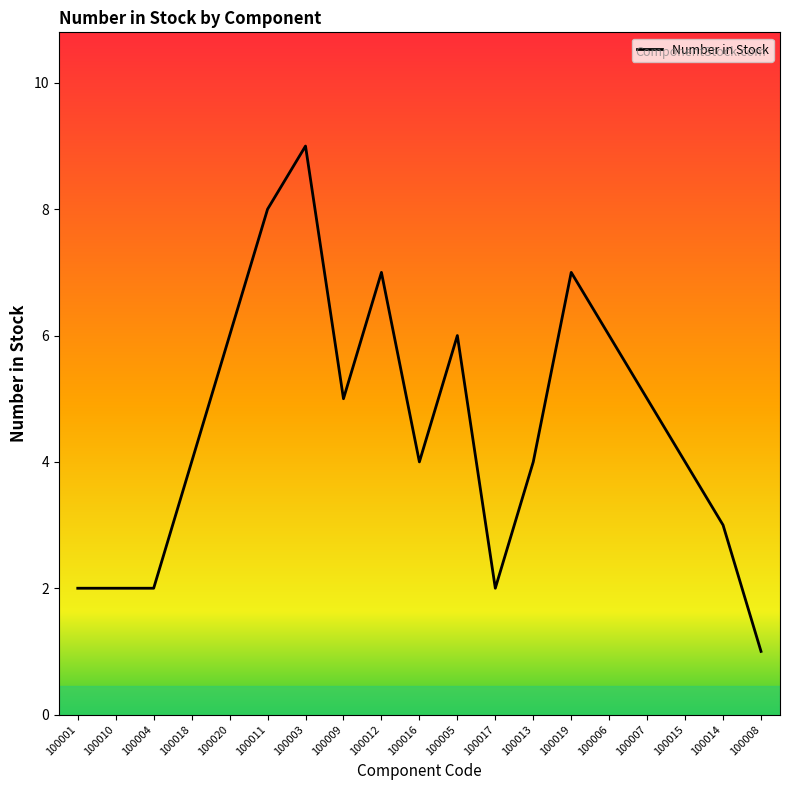

What position from the left is 100018?

4